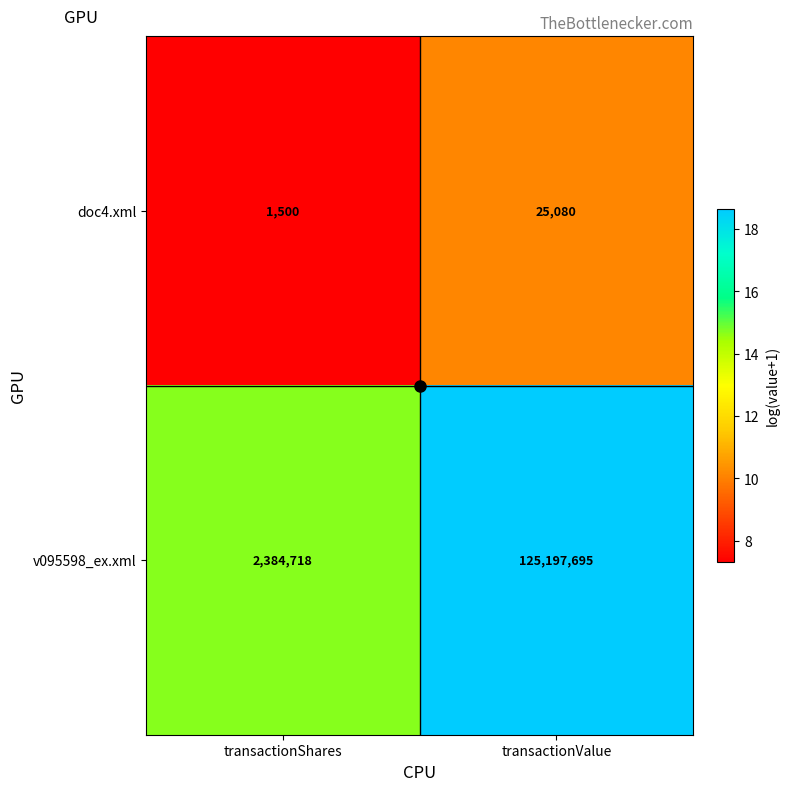

List the series in order of their overall mean, highest first.

v095598_ex.xml, doc4.xml